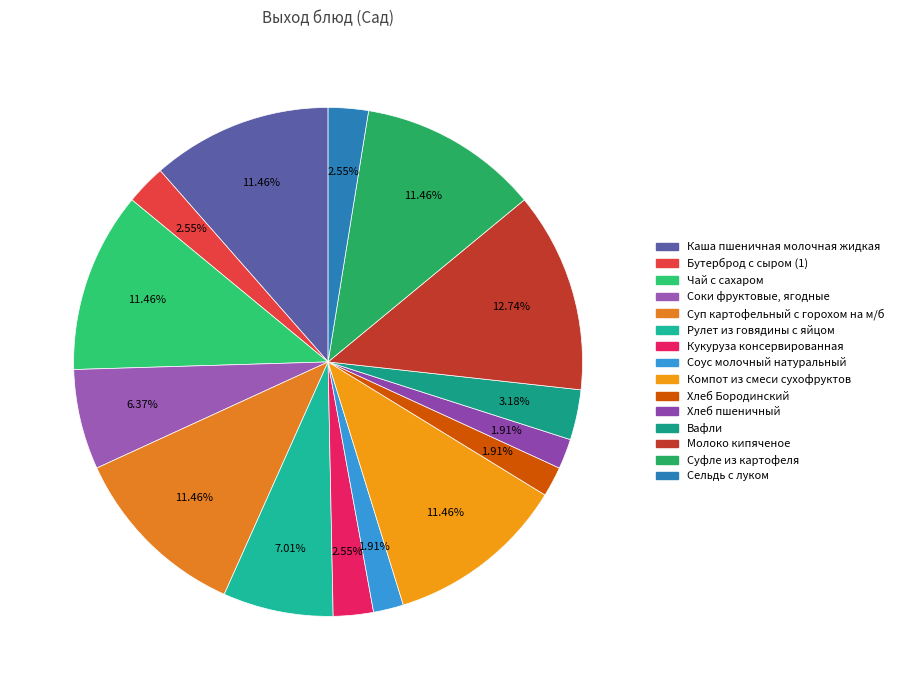

What is the change in value from Каша пшеничная молочная жидкая to Соус молочный натуральный?

-150